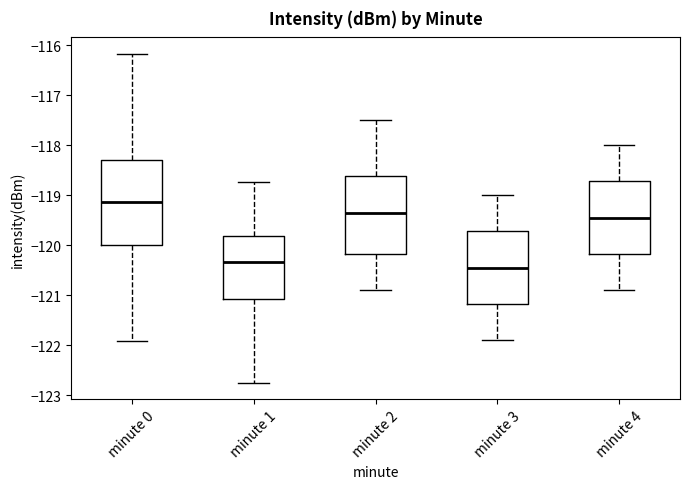

Where does the lower whisker of the box for minute 1 end on the y-axis? The values are not printed on the chart, so give them approximately, as read against the axis.

-122.8